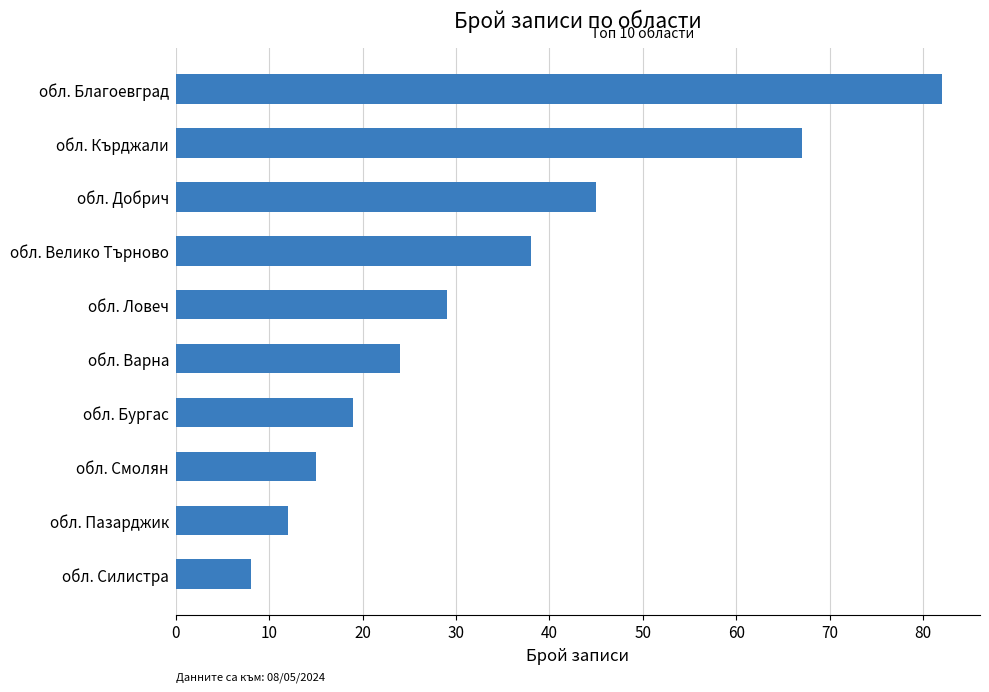

Reading top to bottom, list all the values displayed in this chart.

82	67	45	38	29	24	19	15	12	8